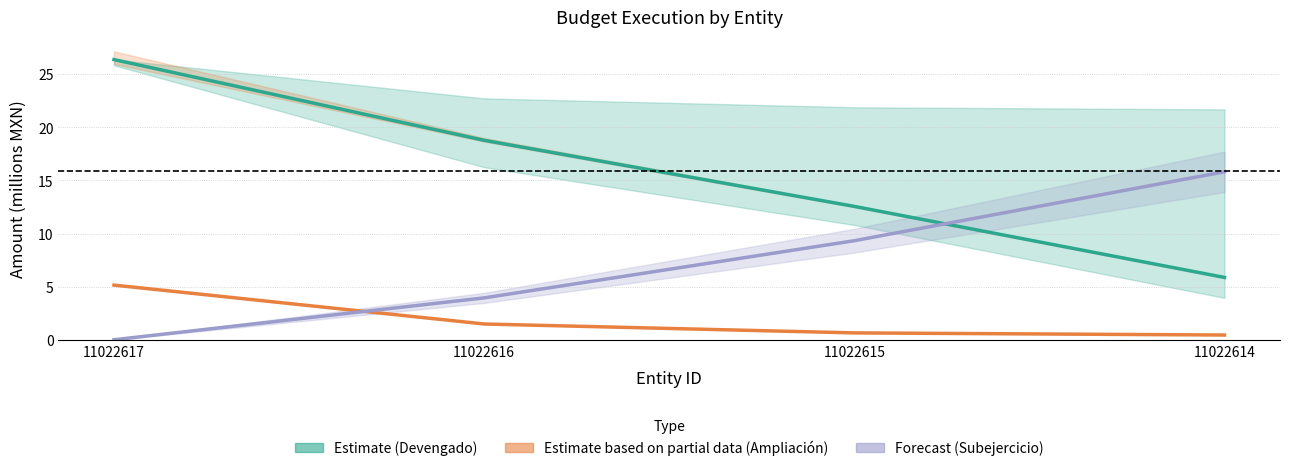

What is the value of the Estimate (Devengado) point at the 4th from the left?

5.9